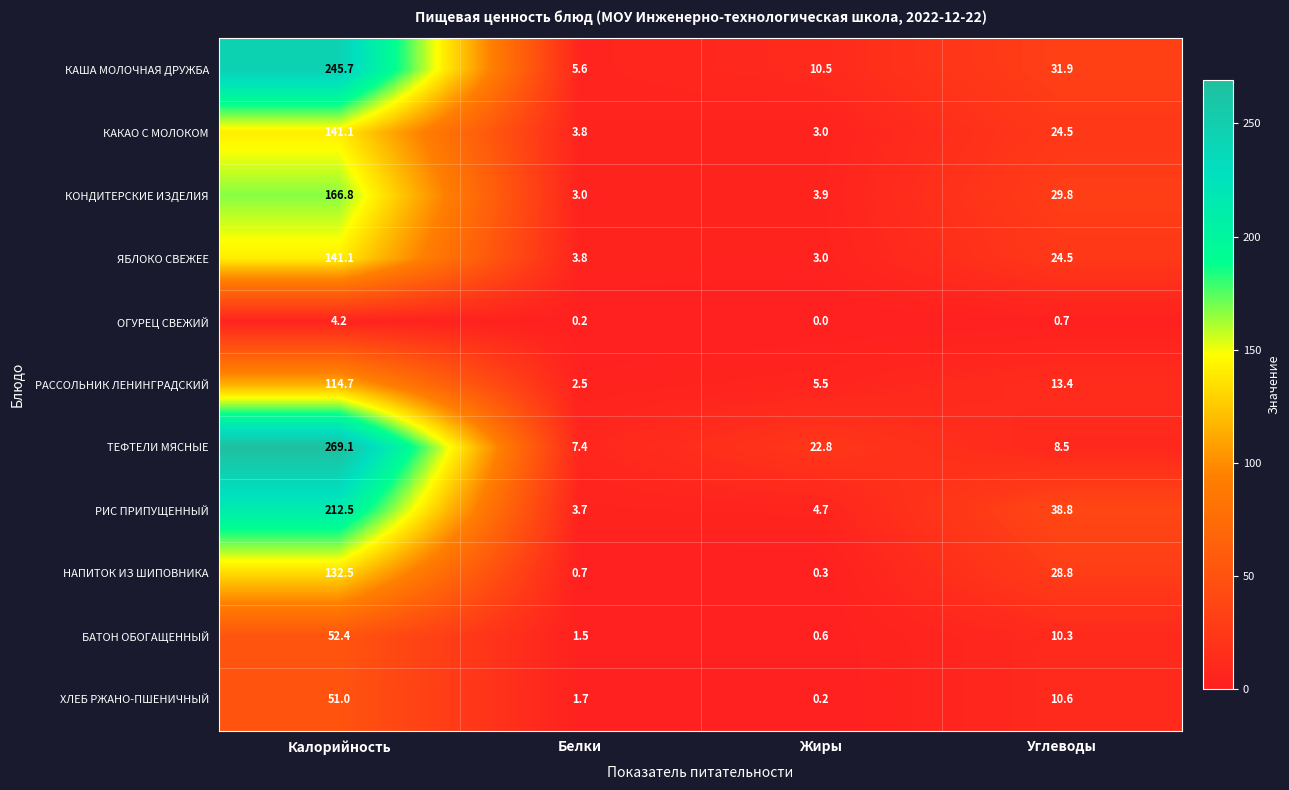

What is the difference between the highest and lowest values at Белки?

7.2